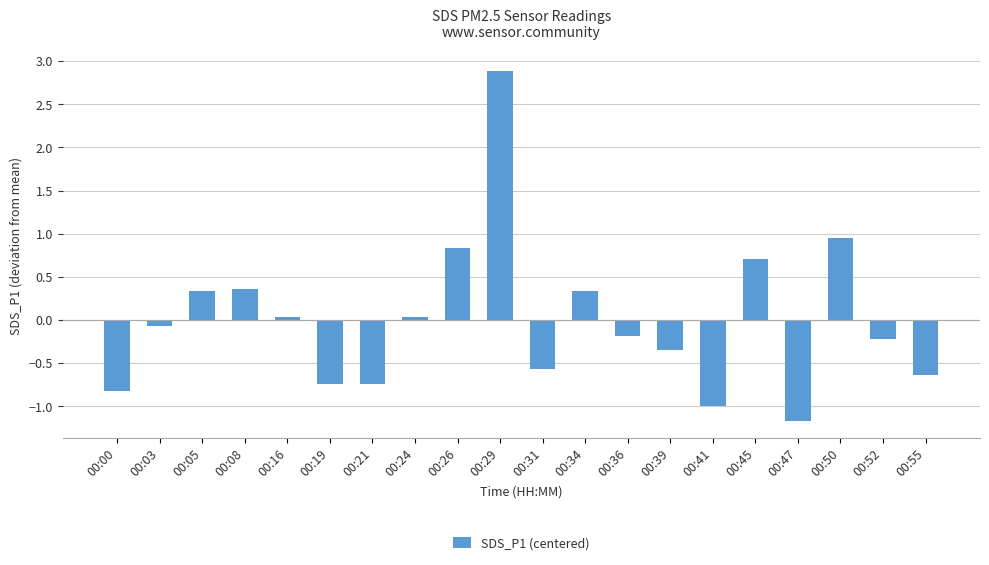

How many categories are shown in the chart?

20